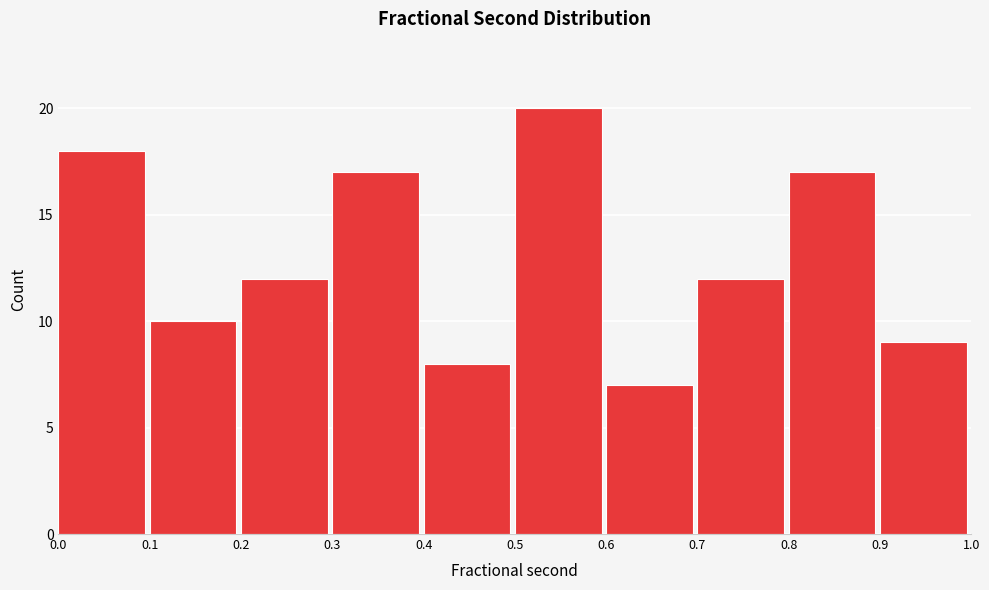

Which range on the x-axis has the tallest bar?

0.5 to 0.6